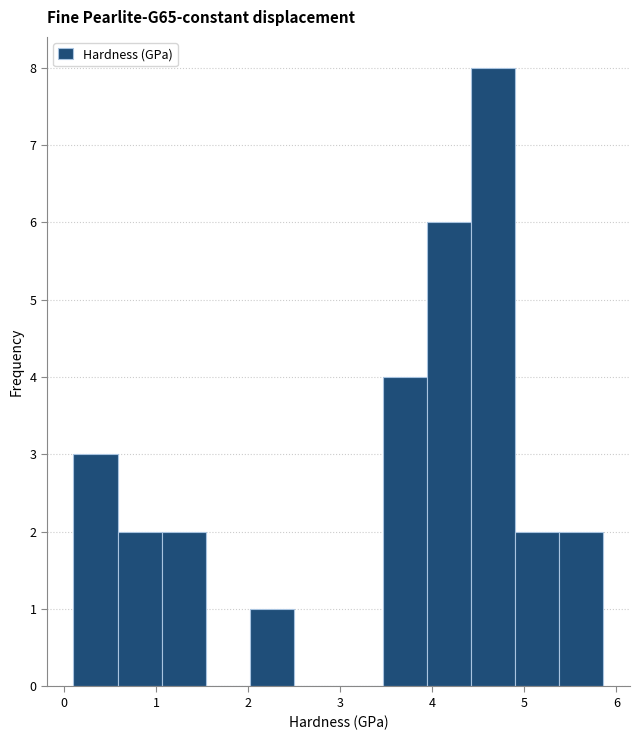

Which range on the x-axis has the tallest bar?

4.4 to 4.9